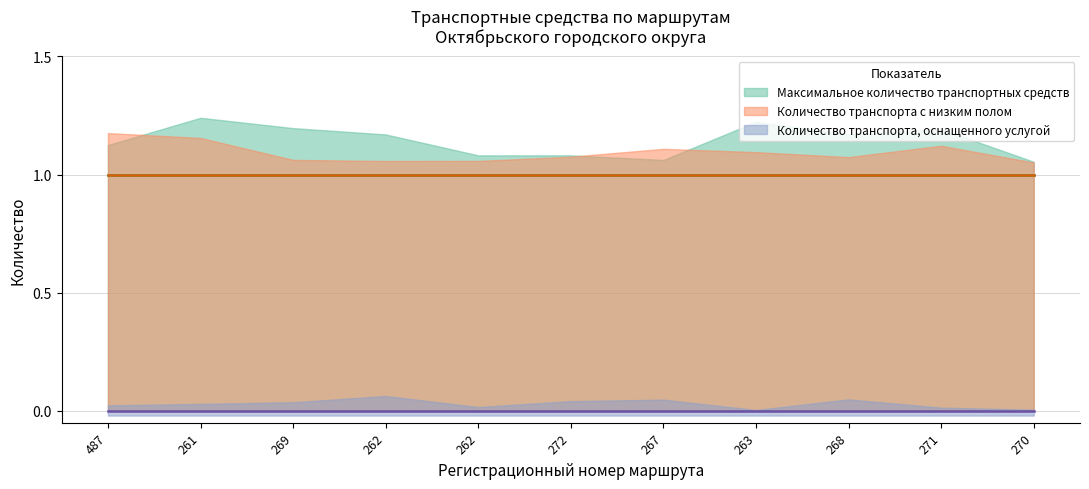

Reading left to right, transcribe all the data shown in this chart.

Максимальное количество транспортных средств: 487=1	261=1	269=1	262=1	262=1	272=1	267=1	263=1	268=1	271=1	270=1
Количество транспорта с низким полом: 487=1	261=1	269=1	262=1	262=1	272=1	267=1	263=1	268=1	271=1	270=1
Количество транспорта, оснащенного услугой: 487=0	261=0	269=0	262=0	262=0	272=0	267=0	263=0	268=0	271=0	270=0